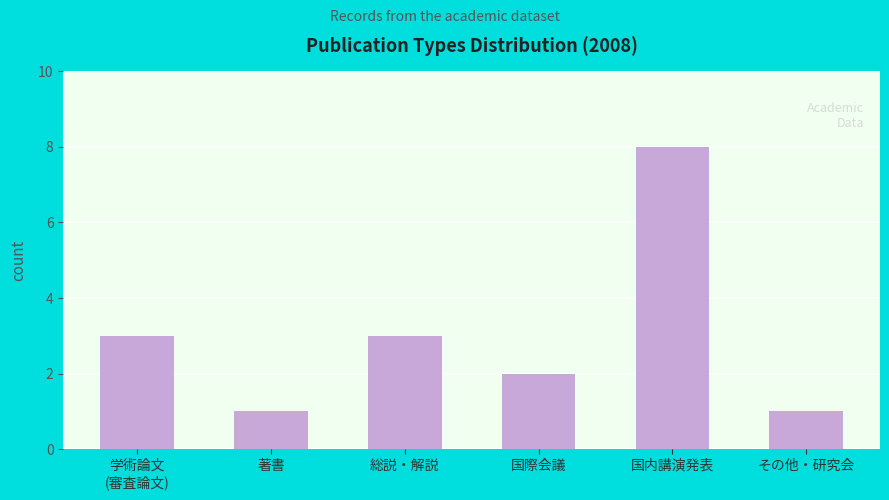

How many series are shown in this chart?

1